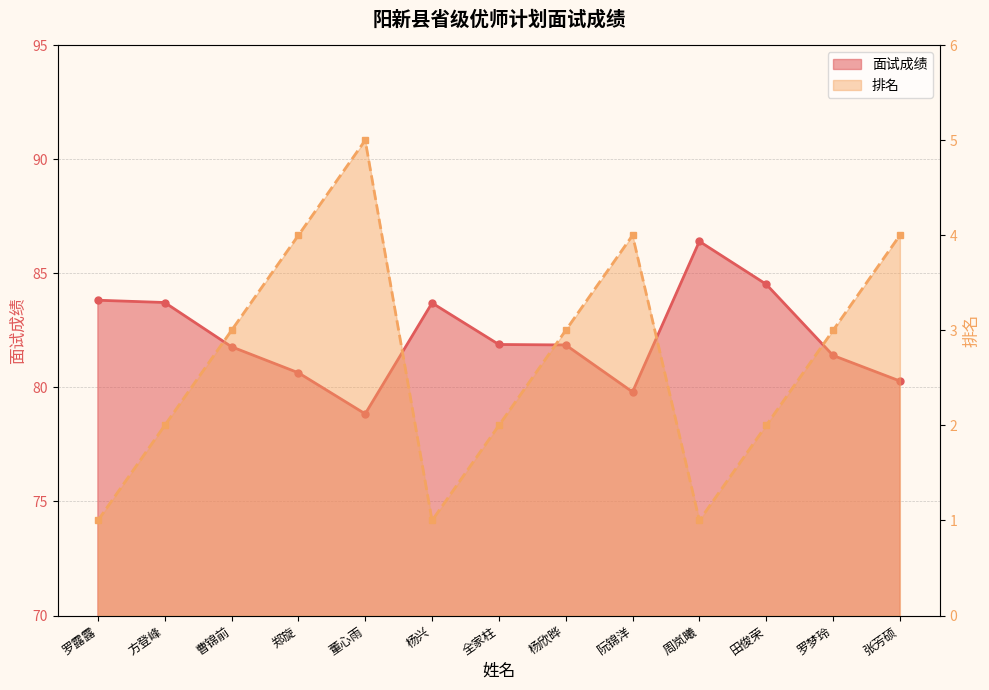

Reading left to right, extract all data points from this chart.

面试成绩: 83.8	83.7	81.8	80.6	78.8	83.7	81.9	81.9	79.8	86.4	84.5	81.4	80.3
排名: 1.0	2.0	3.0	4.0	5.0	1.0	2.0	3.0	4.0	1.0	2.0	3.0	4.0